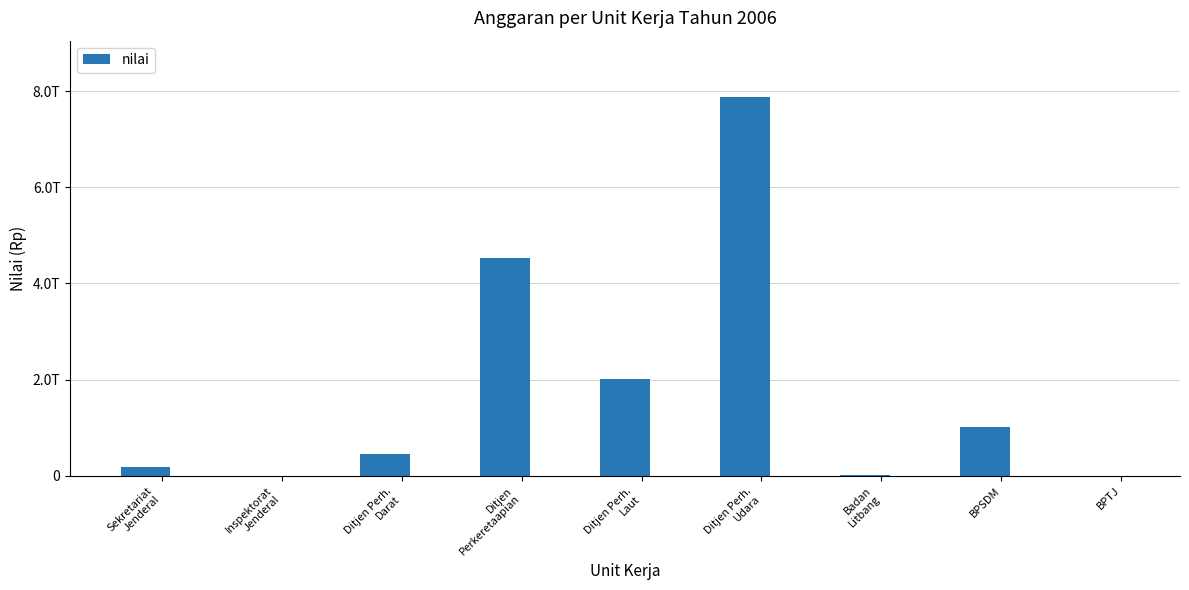

What is the difference between the maximum and minimum values?

7868014911193